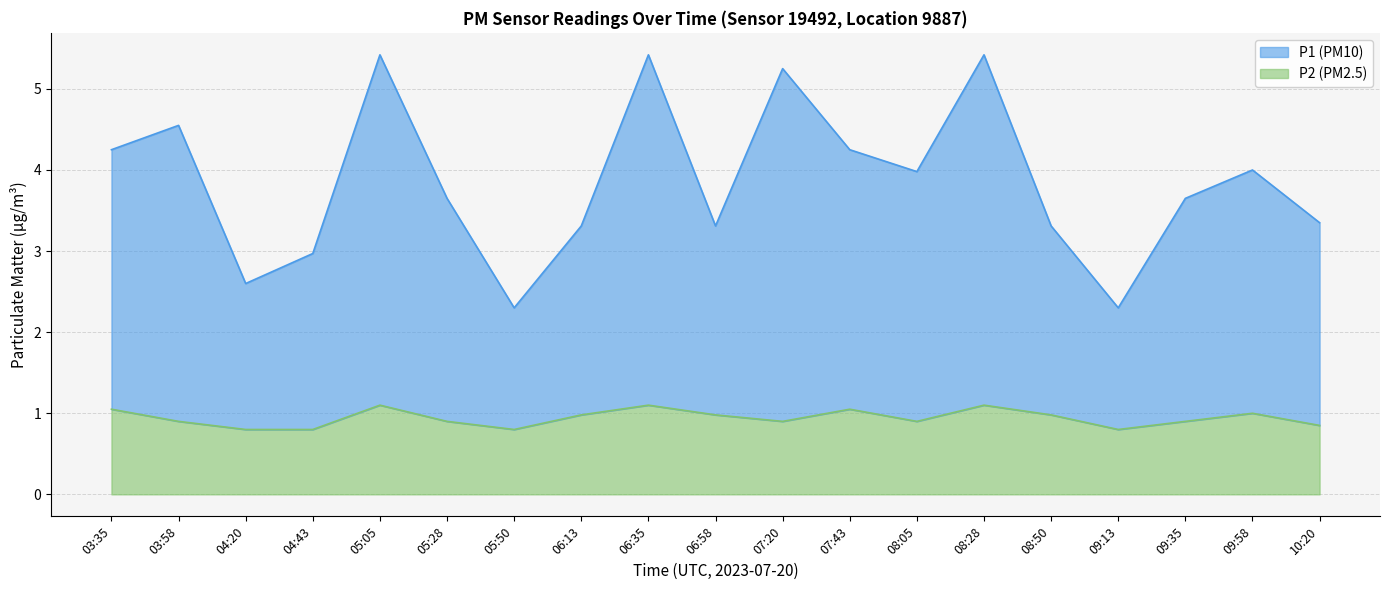

What is the difference between the P2 values at 10:20 and 08:50?

0.1